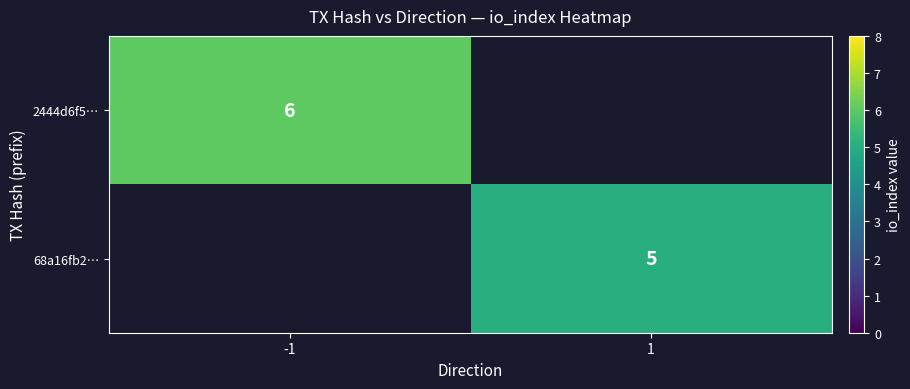

The 2444d6f5… series shows 8 at -1. True or false?

False